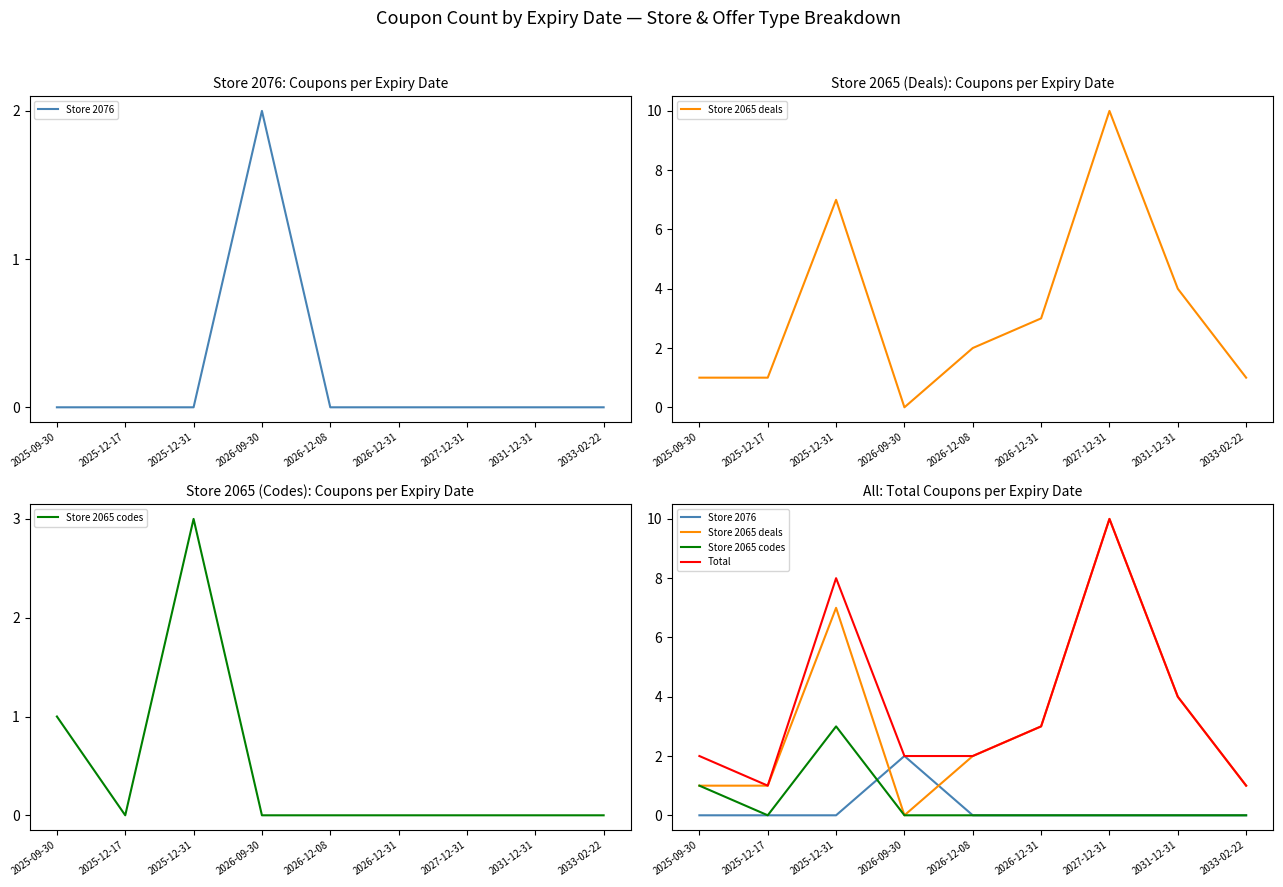

True or false: Store 2065 codes and Store 2065 deals cross at least once.

False